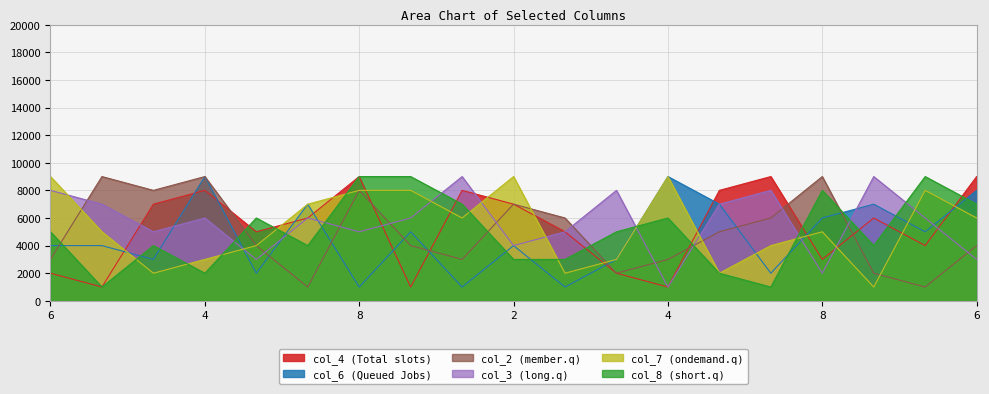

What is the approximate value of col_7 at 4?

3000